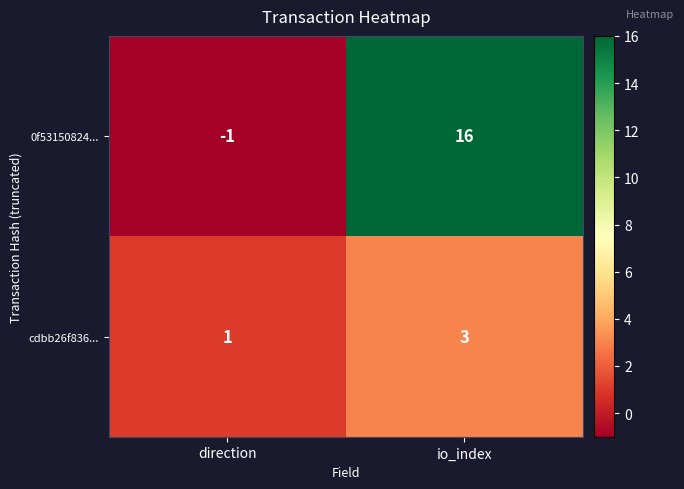

Reading right to left, extract all data points from this chart.

0f53150824...: 16	-1
cdbb26f836...: 3	1